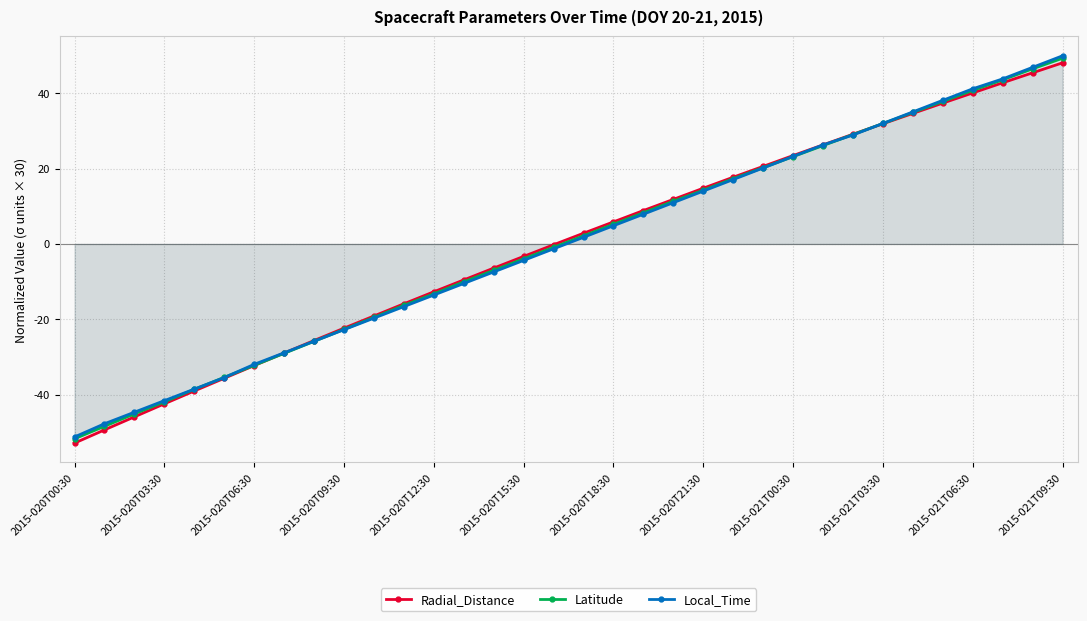

What is the greatest value displayed?

49.9